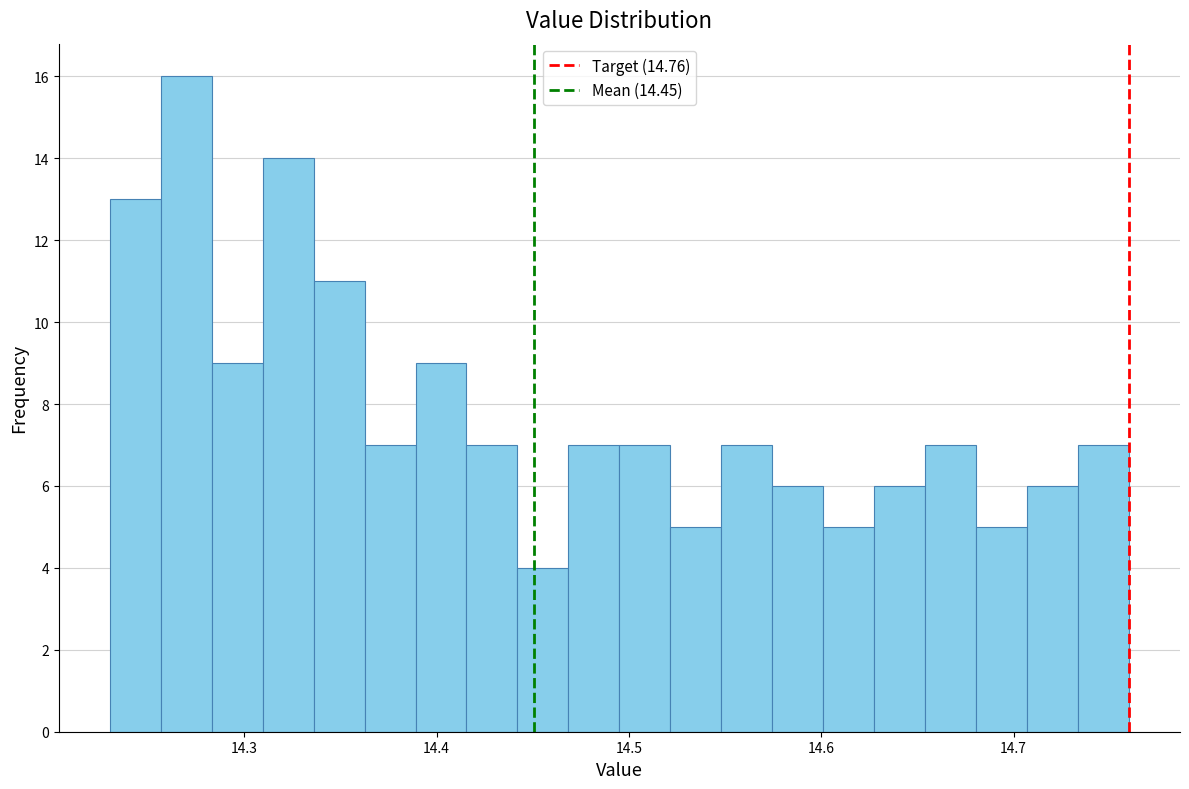

Read against the x-axis, roughly where is the centre of the tallest bar?

14.27